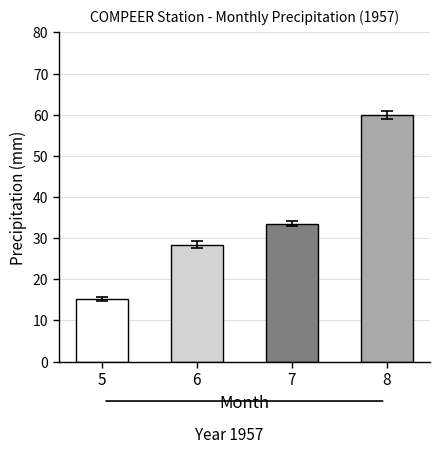

What is the greatest value displayed?

59.9